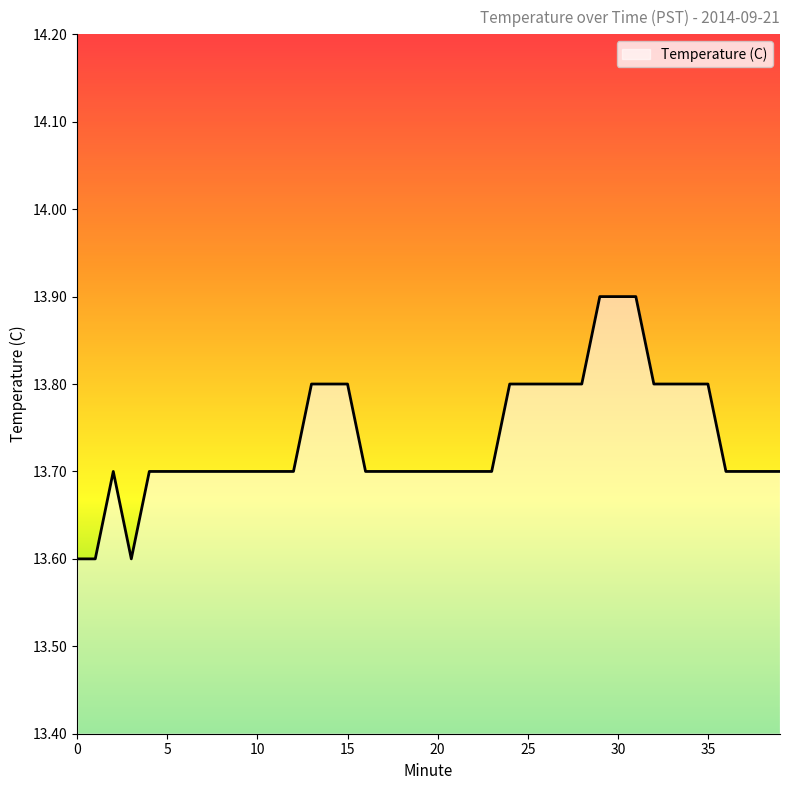

What is the difference between the maximum and minimum values?

0.3